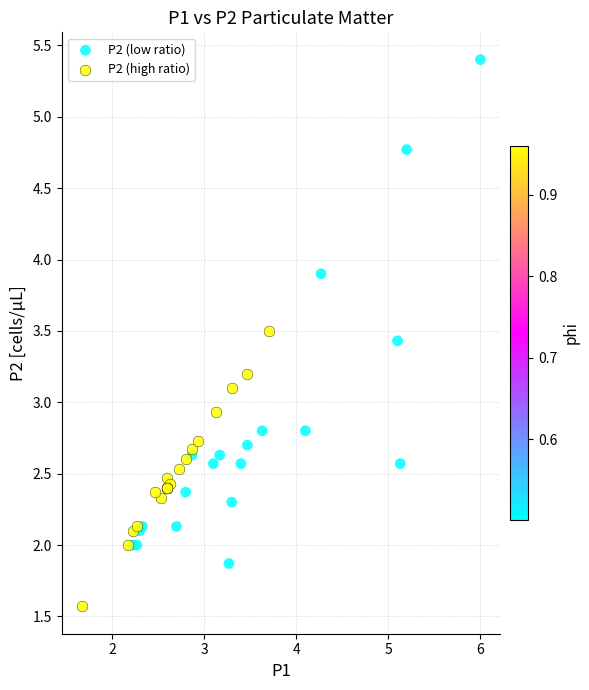

Which series reaches the maximum Y coordinate?

P2 (low ratio)